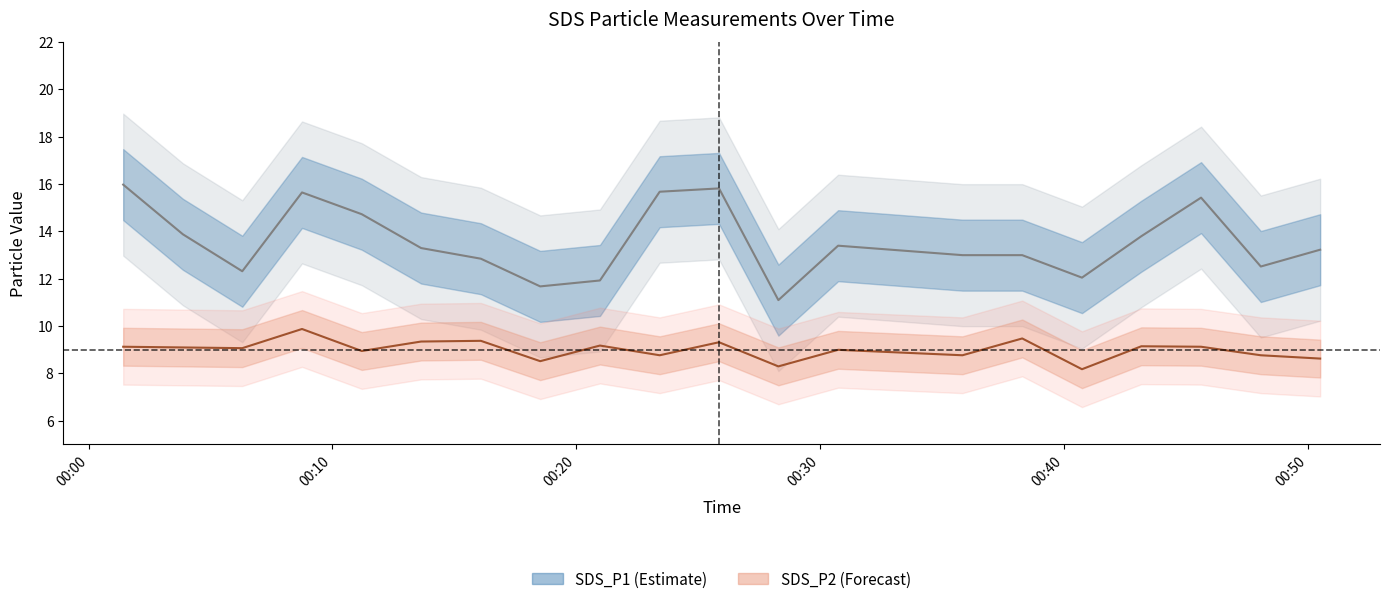

How many lines are shown in the chart?

2